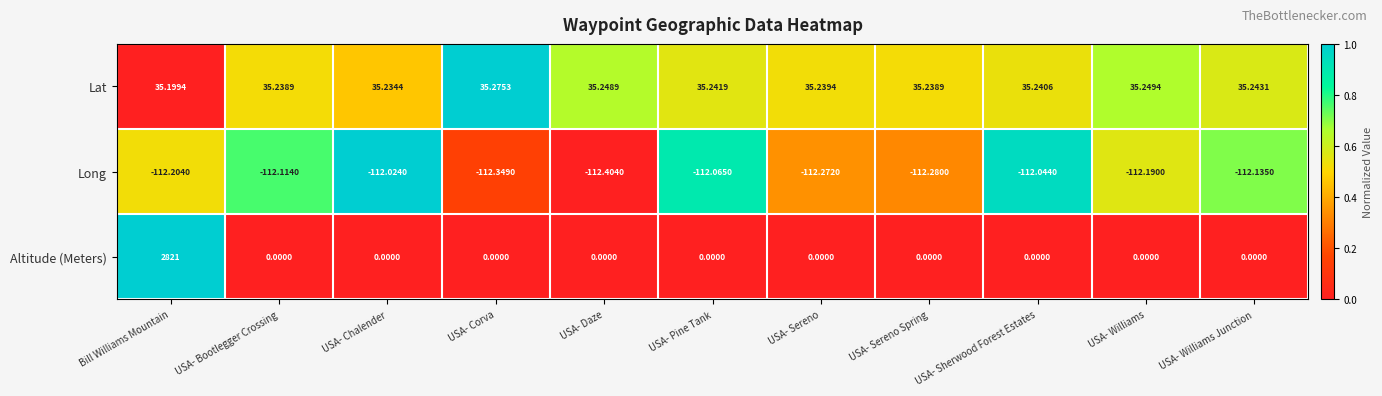

Rank the series by their maximum value, from lowest to highest.

Long, Lat, Altitude (Meters)